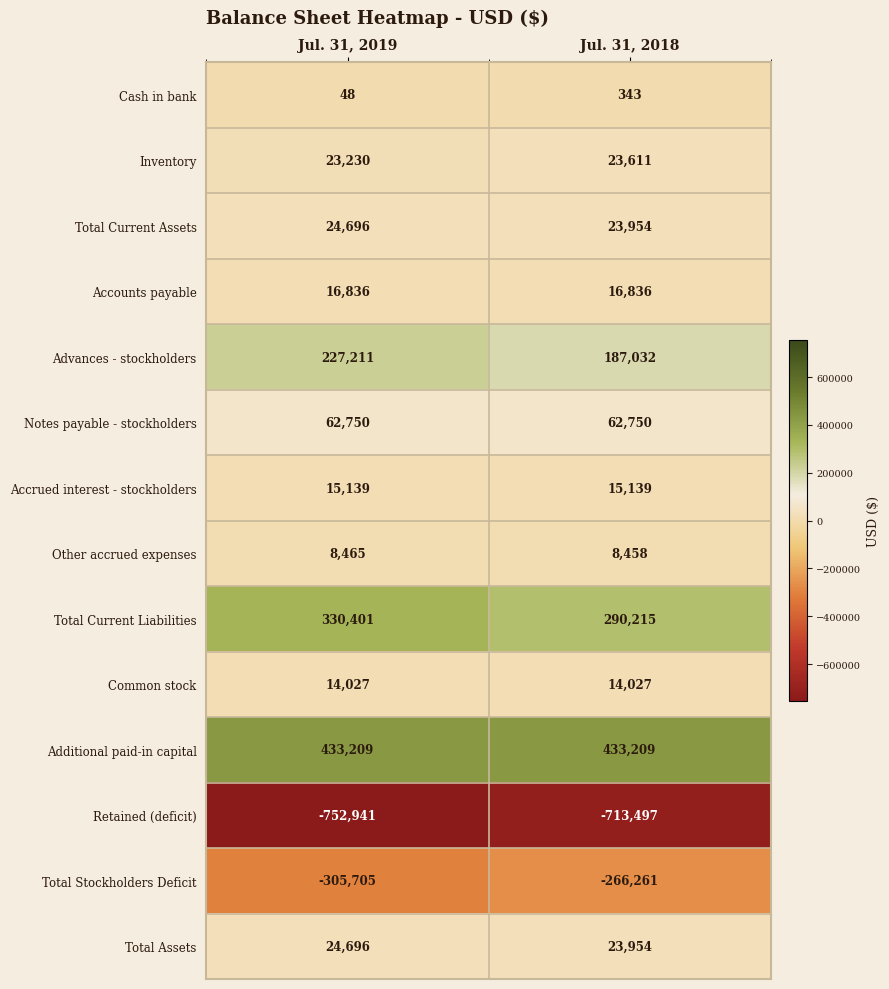

True or false: Common stock has a value of 4825 at Jul. 31, 2019.

False